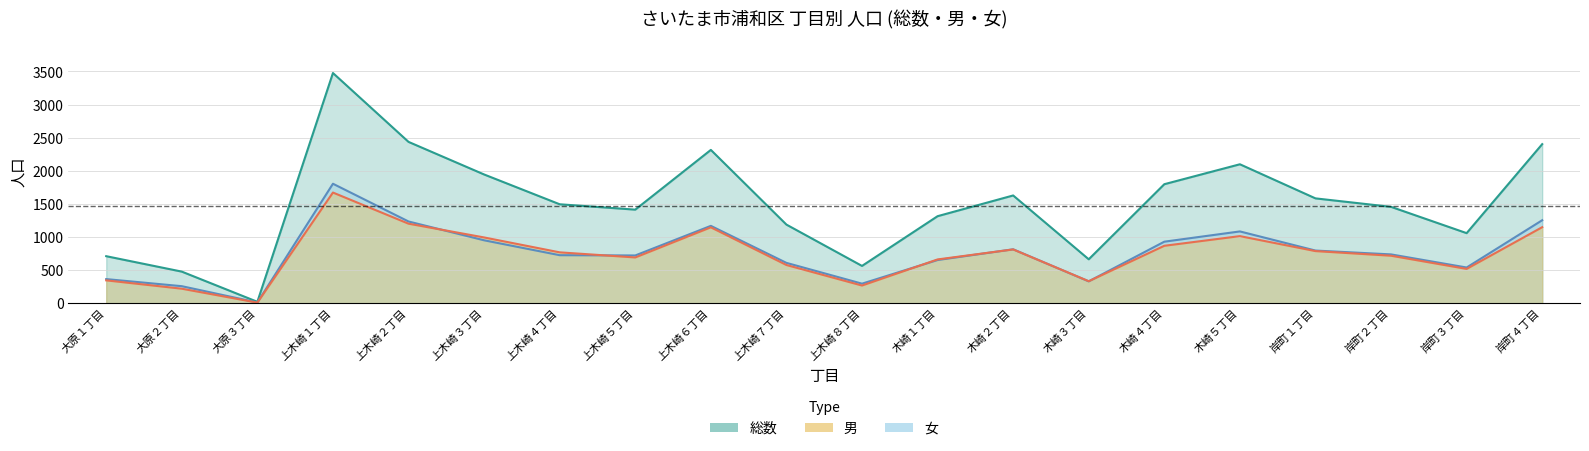

What is the difference between the highest and lowest values at 木崎２丁目?

815